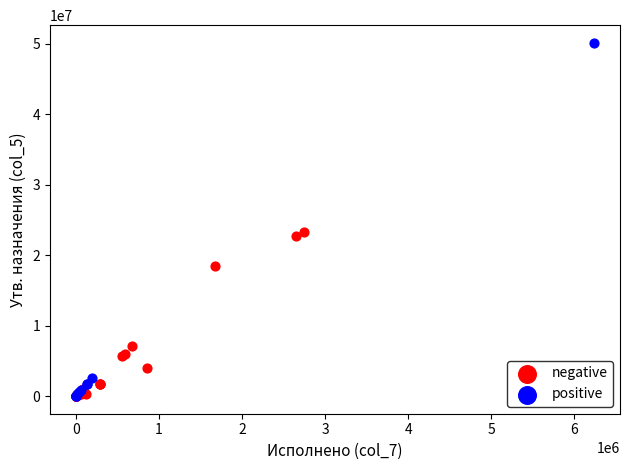

Which series has the largest Y range (max minus min)?

positive